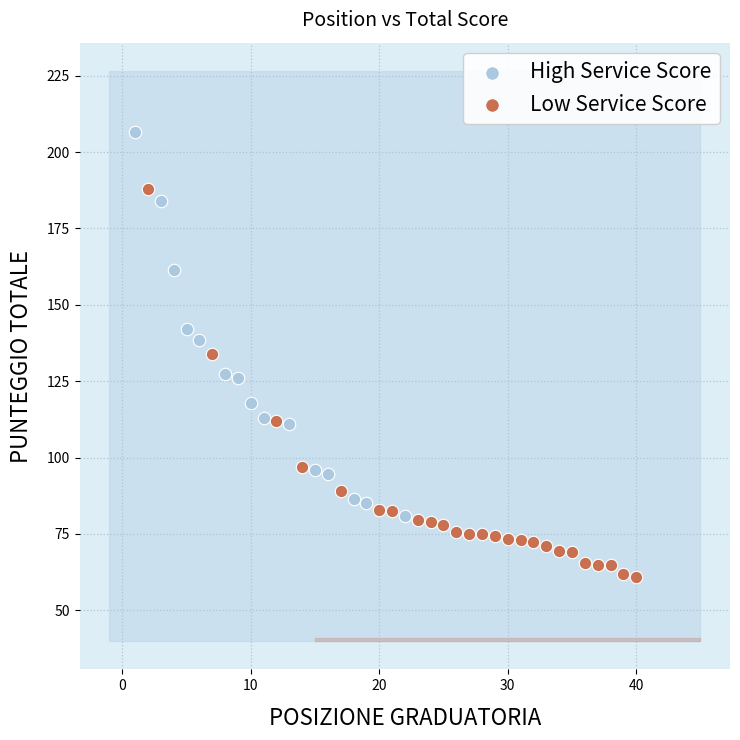

Which series reaches the maximum Y coordinate?

High Service Score